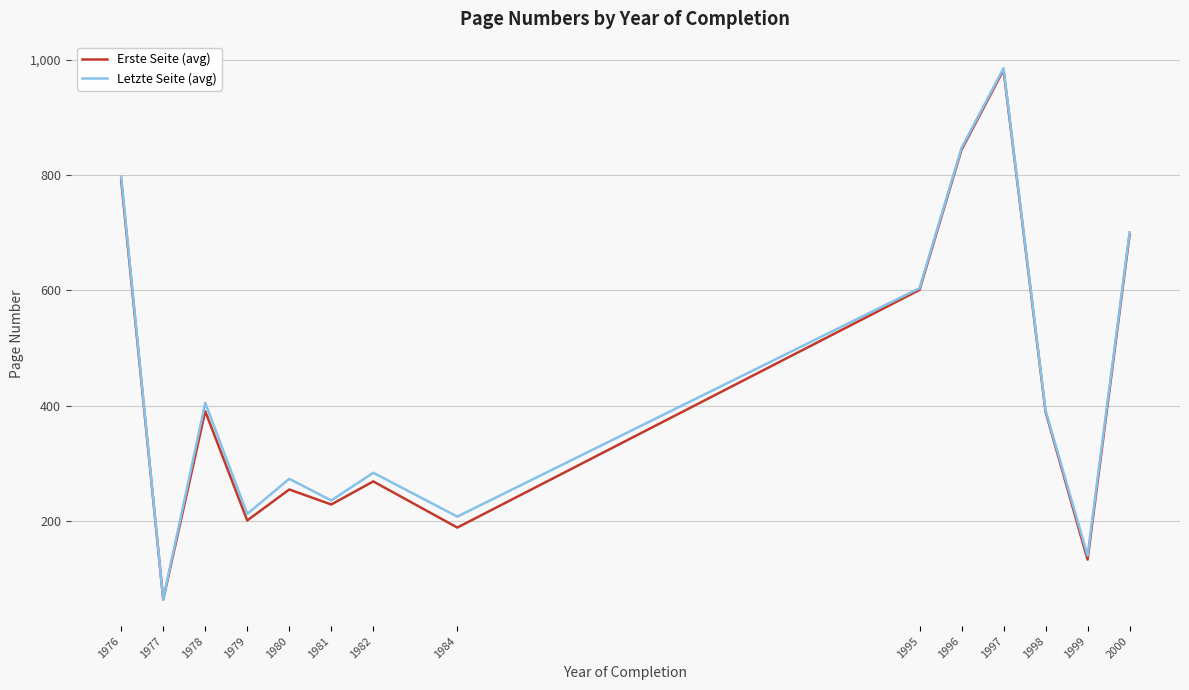

What is the sum of all Erste Seite (avg) values?

6036.2